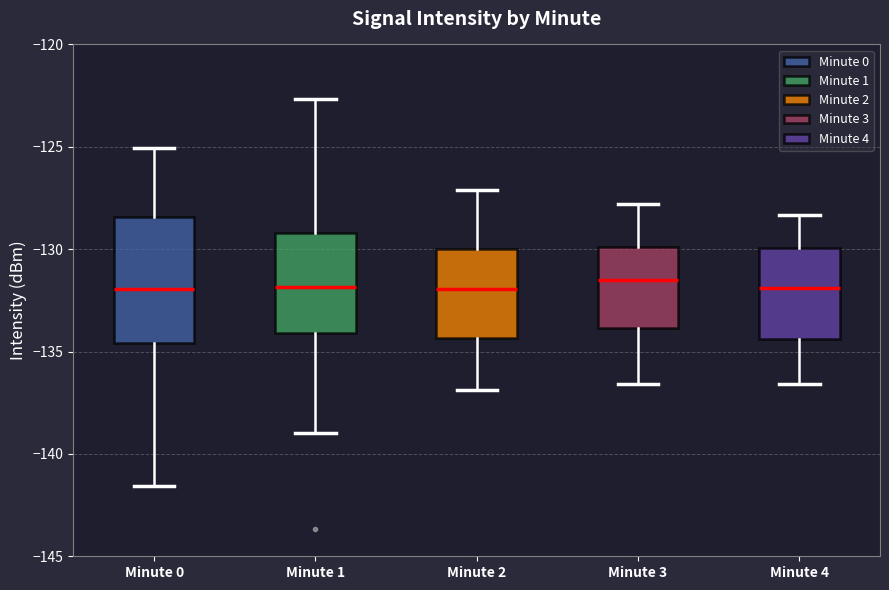

Reading left to right, transcribe this box plot: for each box, give where its median line is, the range the box spans, and where its two whiskers end, as read against the y-axis. The values are not printed on the chart, so give them approximately, as read against the axis.

Minute 0: median -132.0, box -134.5 to -128.5, whiskers -141.5 to -125.0
Minute 1: median -132.0, box -134.0 to -129.0, whiskers -139.0 to -122.5
Minute 2: median -132.0, box -134.5 to -130.0, whiskers -137.0 to -127.0
Minute 3: median -131.5, box -134.0 to -130.0, whiskers -136.5 to -128.0
Minute 4: median -132.0, box -134.5 to -130.0, whiskers -136.5 to -128.5